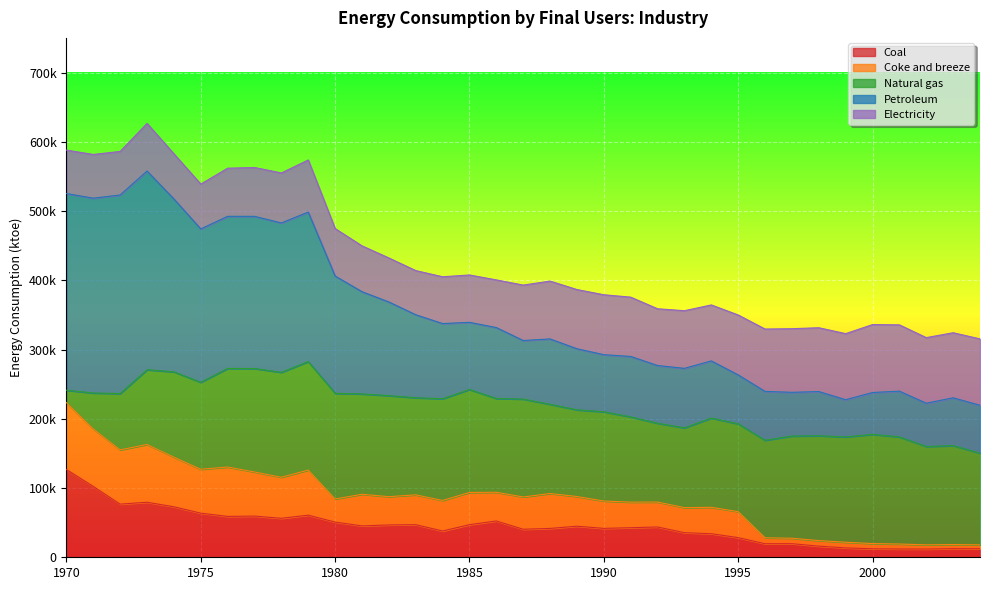

What are all the series names shown in the legend?

Coal, Coke and breeze, Natural gas, Petroleum, Electricity